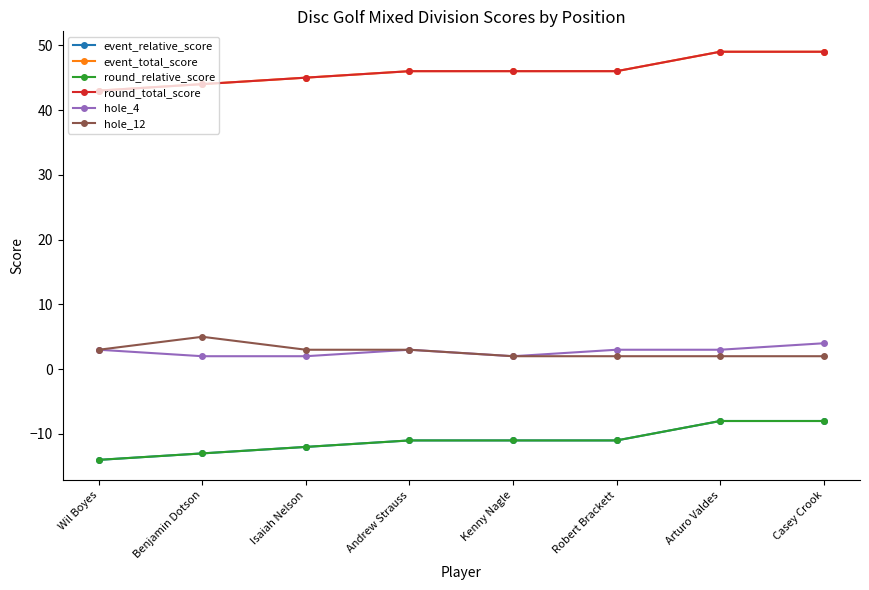

Is this an area chart (filled region under the line)?

No